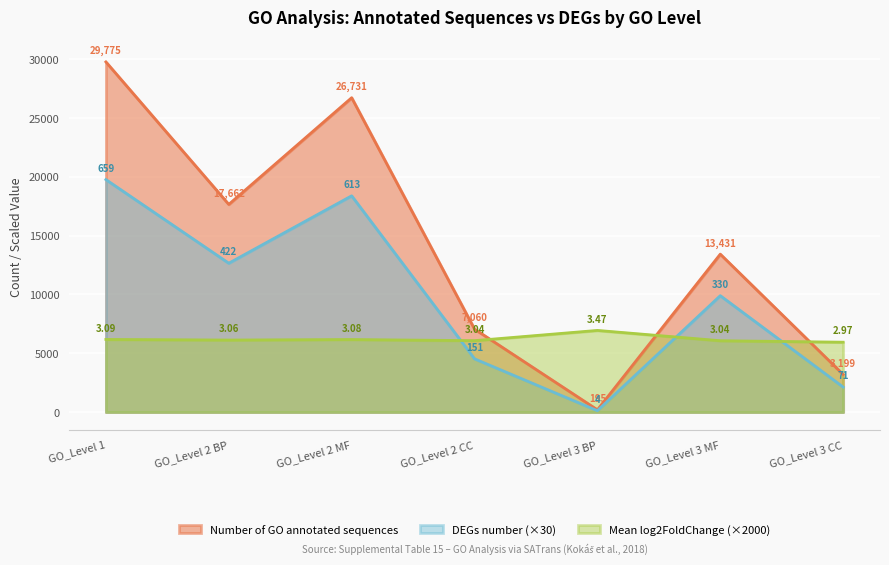

Which series has the largest total across all categories?

Number of GO annotated sequences